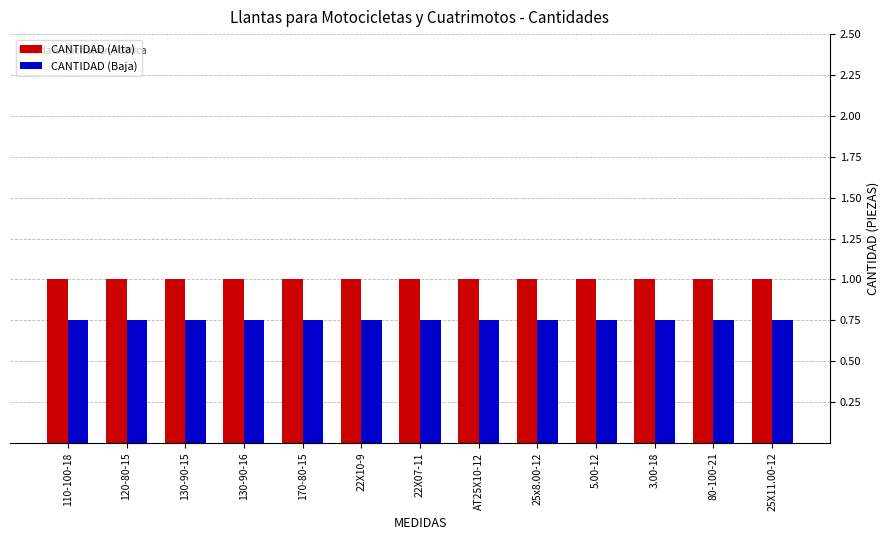

What is the maximum value shown in the chart?

1.0